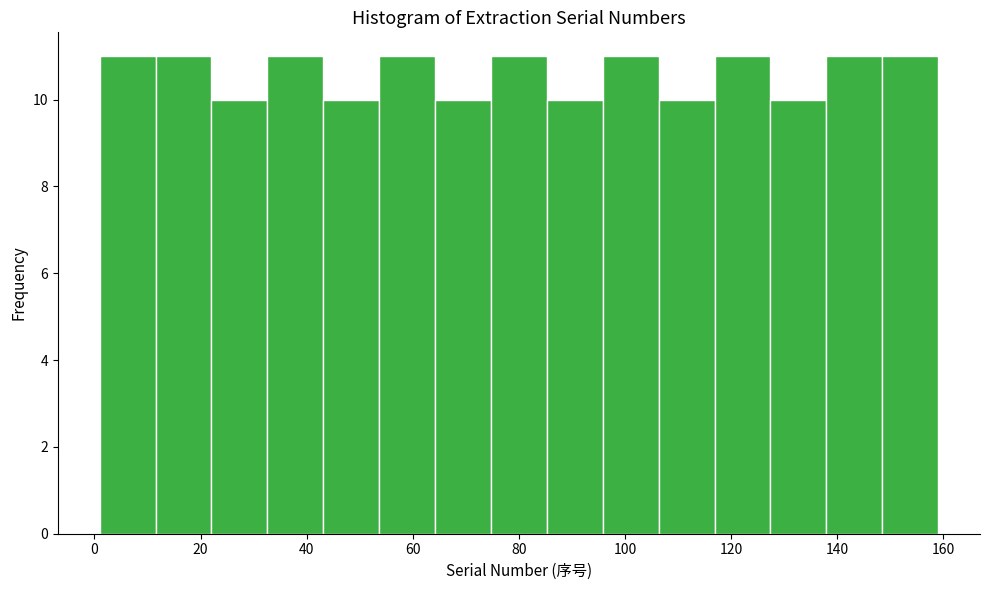

Reading left to right, transcribe this chart: for each bar, give the range it covers on the x-axis and its height. Neither the bar edges nor the heights are printed on the chart, so give them approximately, as read against the axes.

2 to 12: 11
12 to 22: 11
22 to 32: 10
32 to 44: 11
44 to 54: 10
54 to 64: 11
64 to 74: 10
74 to 86: 11
86 to 96: 10
96 to 106: 11
106 to 116: 10
116 to 128: 11
128 to 138: 10
138 to 148: 11
148 to 160: 11